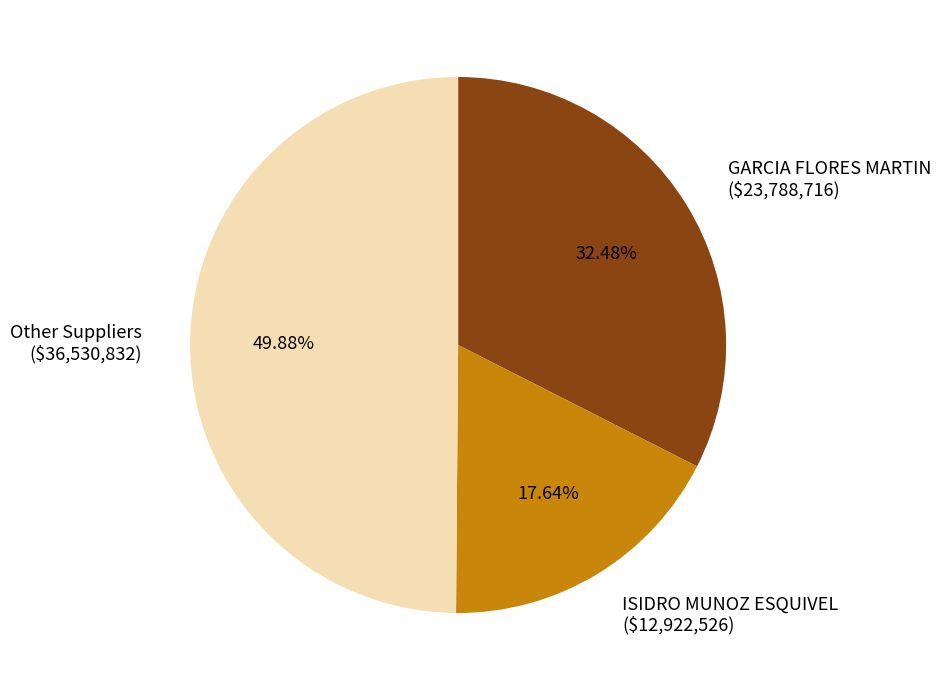

Combined, do Other Suppliers and ISIDRO MUNOZ ESQUIVEL account for over 50%?

Yes